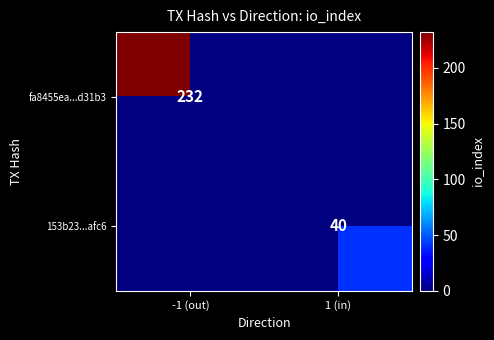

The fa8455ea...d31b3 series shows 232 at -1 (out). True or false?

True